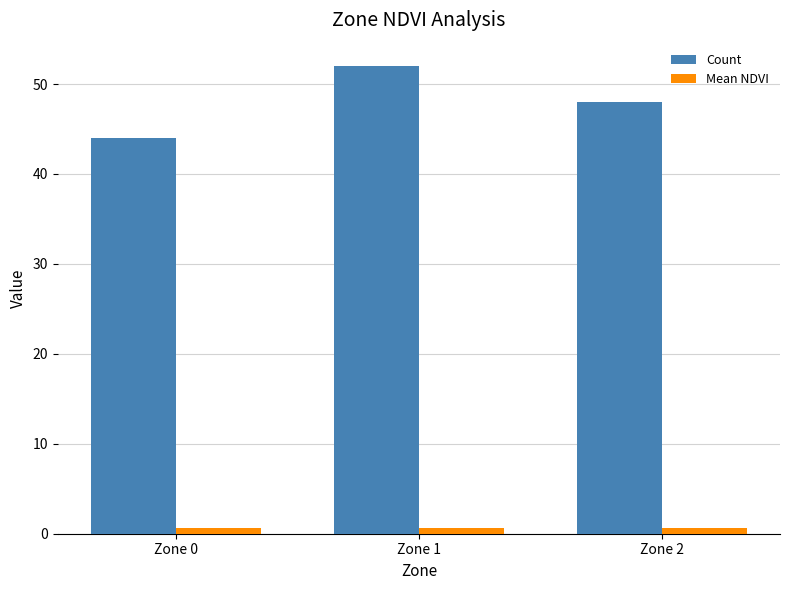

Reading left to right, extract all data points from this chart.

Count: Zone 0=44.0	Zone 1=52.0	Zone 2=48.0
Mean NDVI: Zone 0=0.6	Zone 1=0.6	Zone 2=0.6